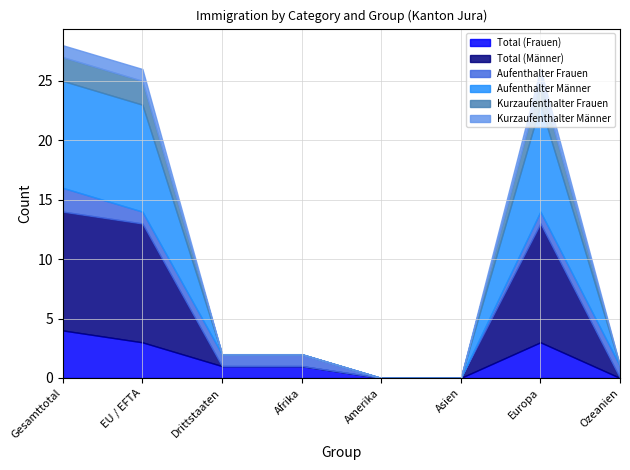

At which category does the chart reach its minimum across all series?

Amerika